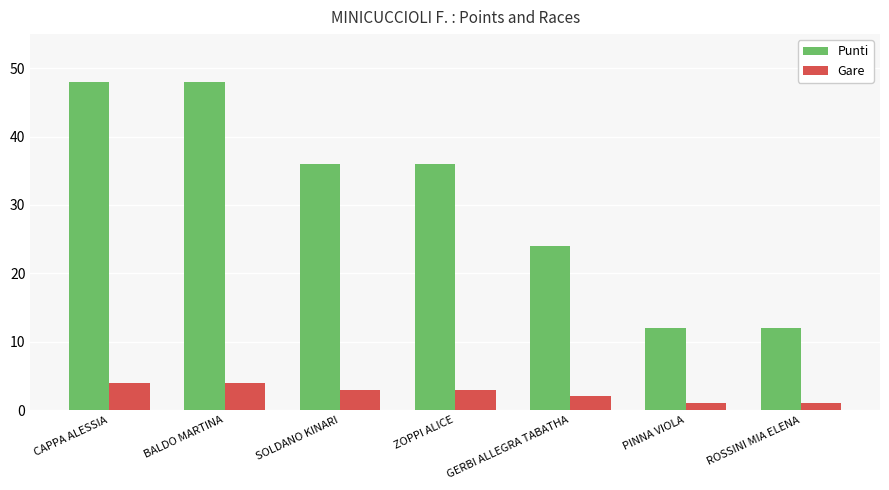

At how many categories does at least one series exceed 41?

2